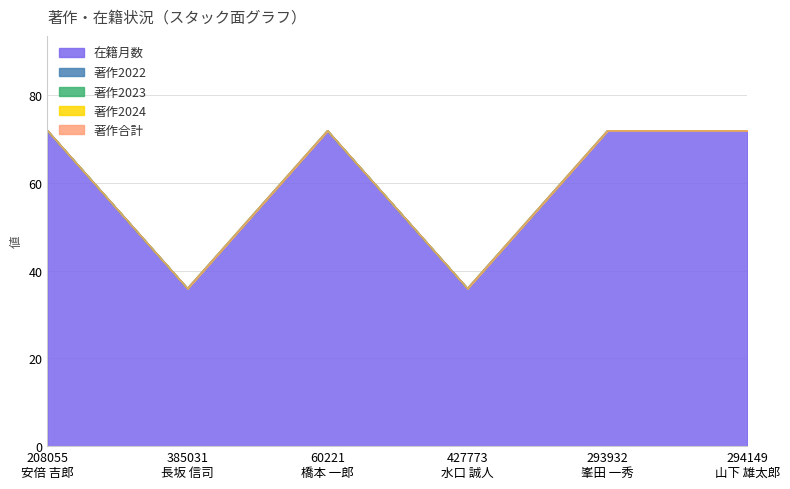

True or false: 在籍月数 has more than 1 interior local peaks.

False